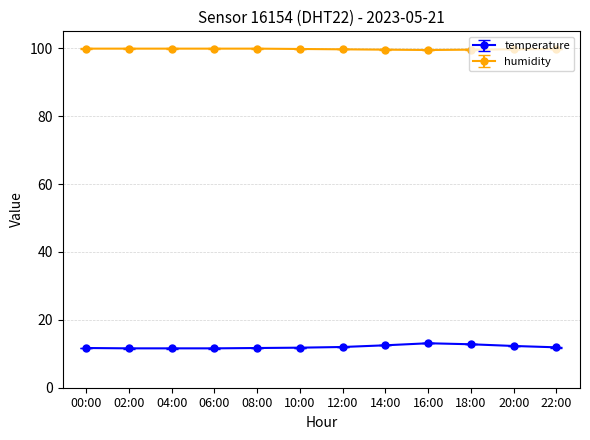

What is the sum of all temperature values?

144.6